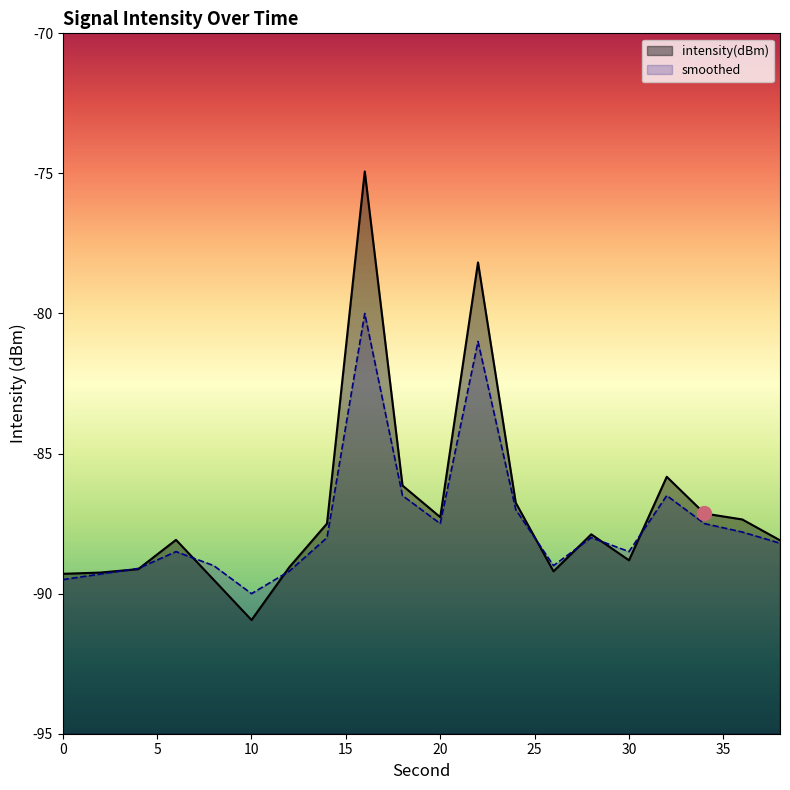

The value of intensity(dBm) at 0 is -145.3. True or false?

False